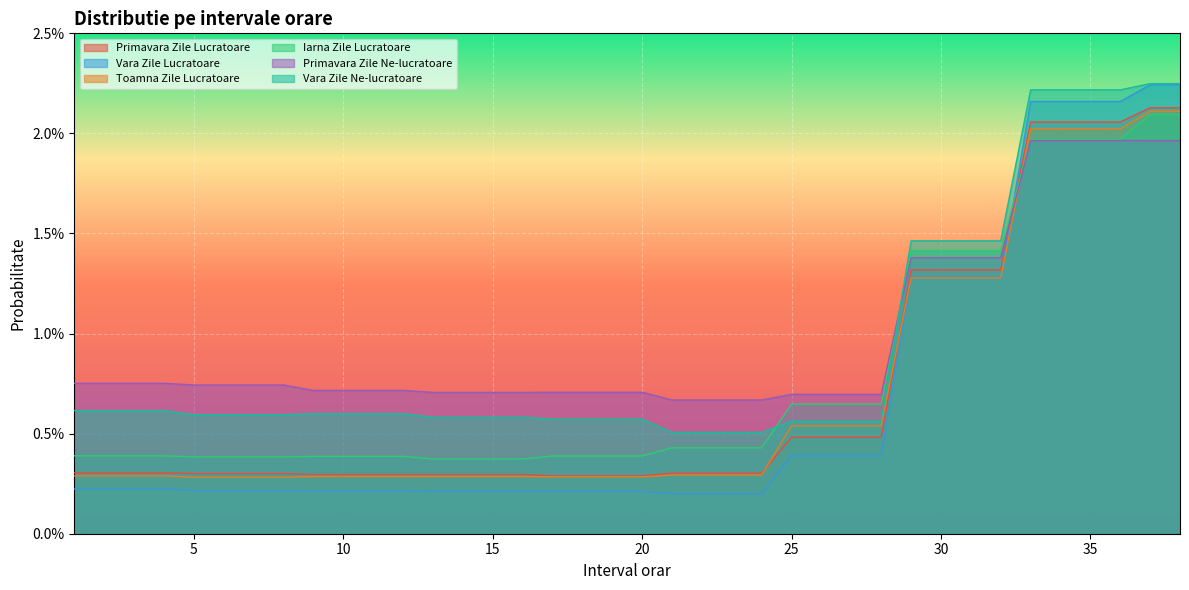

Reading left to right, list all the values displayed in this chart.

Primavara Zile Lucratoare: 1=0.0	2=0.0	3=0.0	4=0.0	5=0.0	6=0.0	7=0.0	8=0.0	9=0.0	10=0.0	11=0.0	12=0.0	13=0.0	14=0.0	15=0.0	16=0.0	17=0.0	18=0.0	19=0.0	20=0.0	21=0.0	22=0.0	23=0.0	24=0.0	25=0.0	26=0.0	27=0.0	28=0.0	29=0.0	30=0.0	31=0.0	32=0.0	33=0.0	34=0.0	35=0.0	36=0.0	37=0.0	38=0.0
Vara Zile Lucratoare: 1=0.0	2=0.0	3=0.0	4=0.0	5=0.0	6=0.0	7=0.0	8=0.0	9=0.0	10=0.0	11=0.0	12=0.0	13=0.0	14=0.0	15=0.0	16=0.0	17=0.0	18=0.0	19=0.0	20=0.0	21=0.0	22=0.0	23=0.0	24=0.0	25=0.0	26=0.0	27=0.0	28=0.0	29=0.0	30=0.0	31=0.0	32=0.0	33=0.0	34=0.0	35=0.0	36=0.0	37=0.0	38=0.0
Toamna Zile Lucratoare: 1=0.0	2=0.0	3=0.0	4=0.0	5=0.0	6=0.0	7=0.0	8=0.0	9=0.0	10=0.0	11=0.0	12=0.0	13=0.0	14=0.0	15=0.0	16=0.0	17=0.0	18=0.0	19=0.0	20=0.0	21=0.0	22=0.0	23=0.0	24=0.0	25=0.0	26=0.0	27=0.0	28=0.0	29=0.0	30=0.0	31=0.0	32=0.0	33=0.0	34=0.0	35=0.0	36=0.0	37=0.0	38=0.0
Iarna Zile Lucratoare: 1=0.0	2=0.0	3=0.0	4=0.0	5=0.0	6=0.0	7=0.0	8=0.0	9=0.0	10=0.0	11=0.0	12=0.0	13=0.0	14=0.0	15=0.0	16=0.0	17=0.0	18=0.0	19=0.0	20=0.0	21=0.0	22=0.0	23=0.0	24=0.0	25=0.0	26=0.0	27=0.0	28=0.0	29=0.0	30=0.0	31=0.0	32=0.0	33=0.0	34=0.0	35=0.0	36=0.0	37=0.0	38=0.0
Primavara Zile Ne-lucratoare: 1=0.0	2=0.0	3=0.0	4=0.0	5=0.0	6=0.0	7=0.0	8=0.0	9=0.0	10=0.0	11=0.0	12=0.0	13=0.0	14=0.0	15=0.0	16=0.0	17=0.0	18=0.0	19=0.0	20=0.0	21=0.0	22=0.0	23=0.0	24=0.0	25=0.0	26=0.0	27=0.0	28=0.0	29=0.0	30=0.0	31=0.0	32=0.0	33=0.0	34=0.0	35=0.0	36=0.0	37=0.0	38=0.0
Vara Zile Ne-lucratoare: 1=0.0	2=0.0	3=0.0	4=0.0	5=0.0	6=0.0	7=0.0	8=0.0	9=0.0	10=0.0	11=0.0	12=0.0	13=0.0	14=0.0	15=0.0	16=0.0	17=0.0	18=0.0	19=0.0	20=0.0	21=0.0	22=0.0	23=0.0	24=0.0	25=0.0	26=0.0	27=0.0	28=0.0	29=0.0	30=0.0	31=0.0	32=0.0	33=0.0	34=0.0	35=0.0	36=0.0	37=0.0	38=0.0